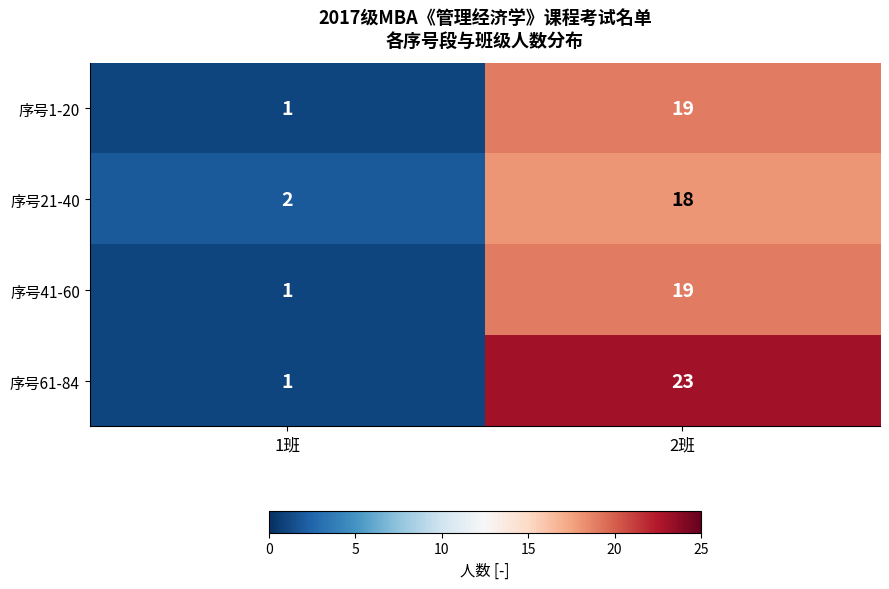

What is the maximum value shown in the chart?

23